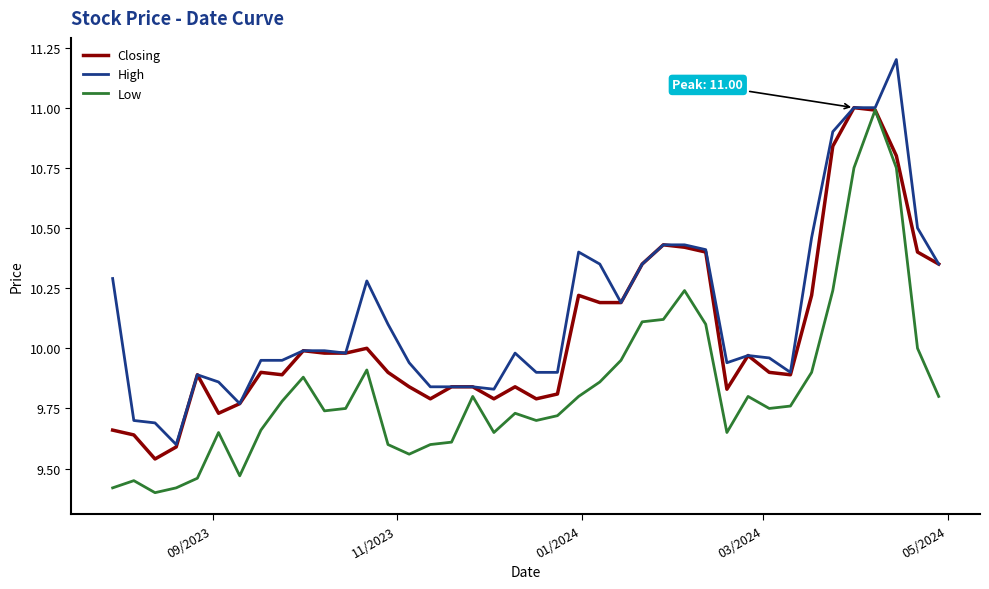

Which series has the largest total across all categories?

High